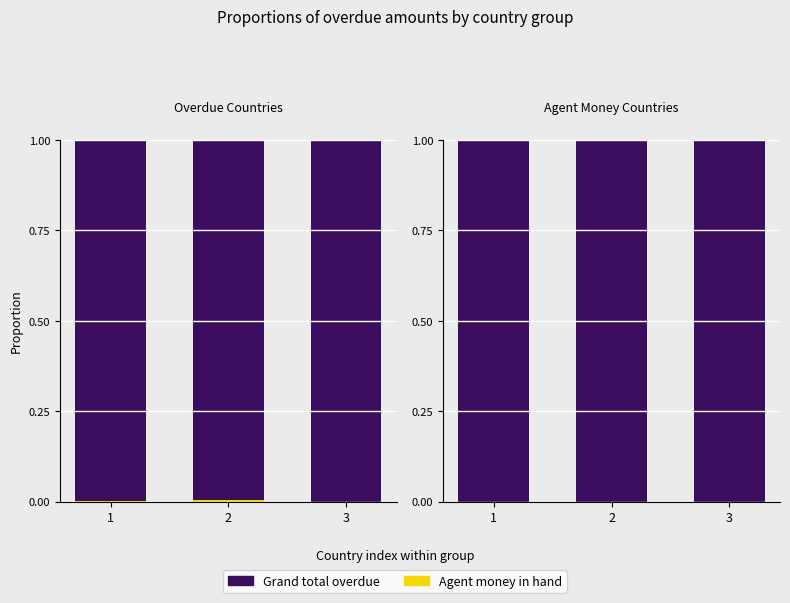

Which category has the highest value across all series?

1